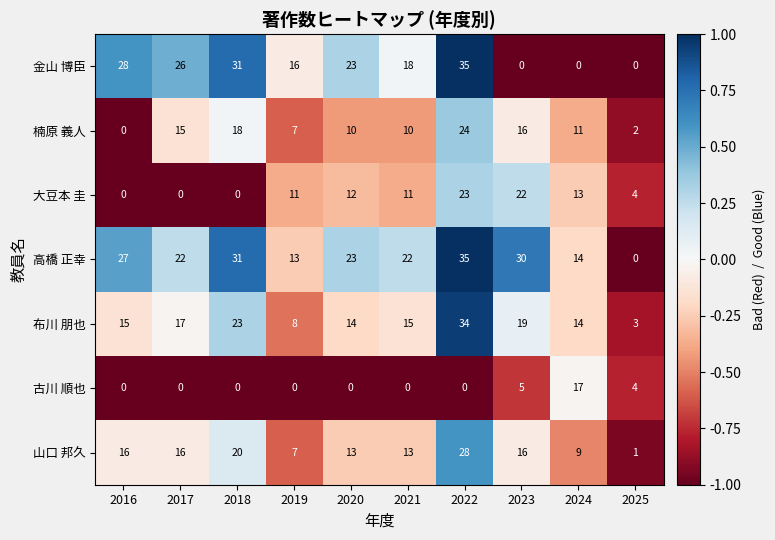

At how many categories does at least one series exceed 18?

7